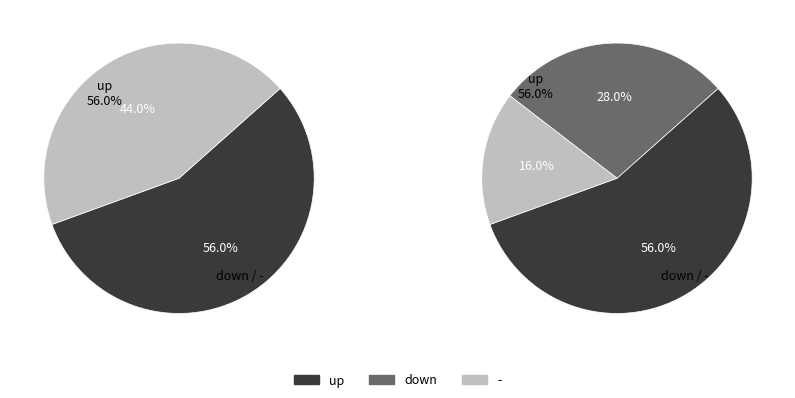

What is the smallest slice in the pie chart?

-